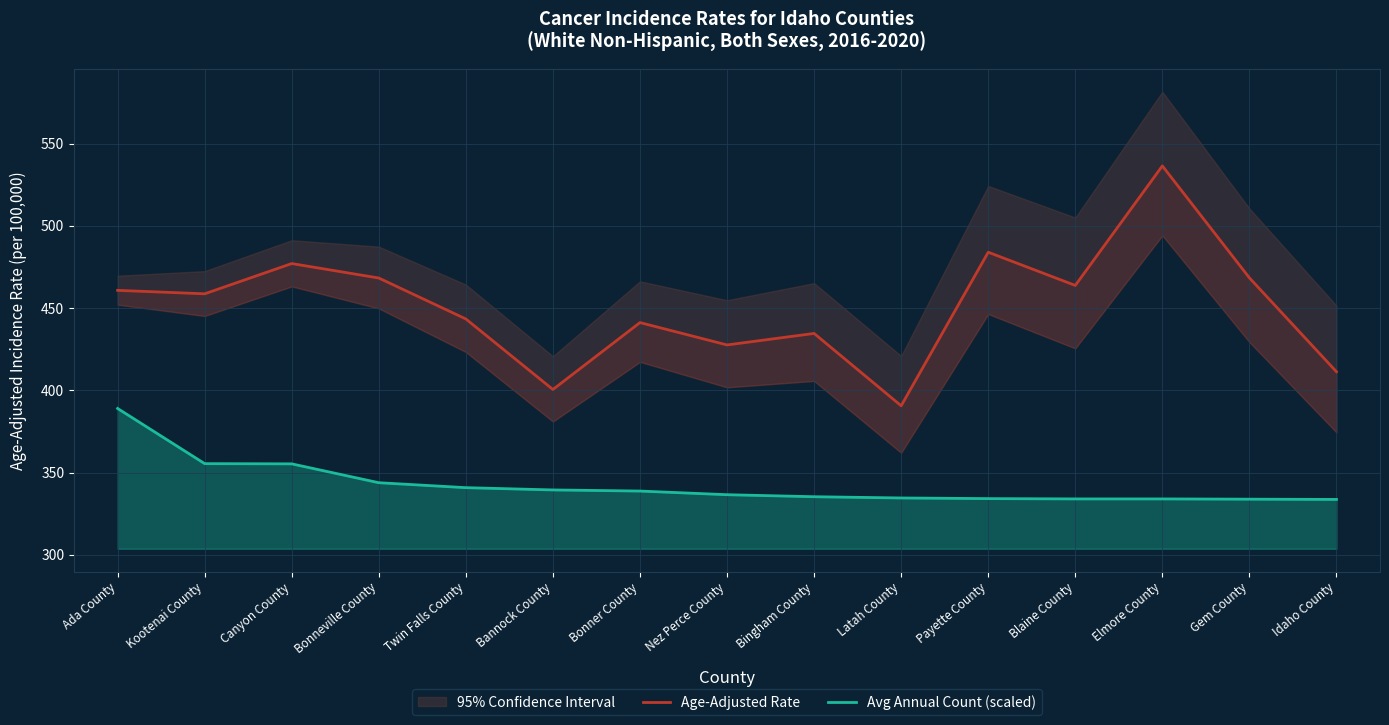

True or false: Avg Annual Count (scaled) and Age-Adjusted Rate cross at least once.

False